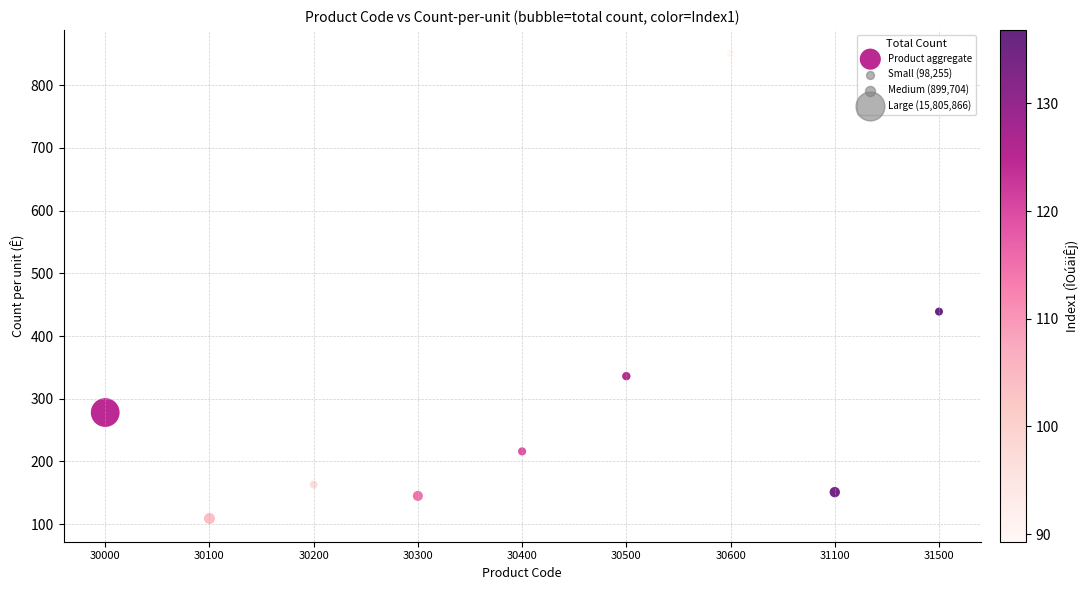

What is the range of Y values (max minus min)?

742